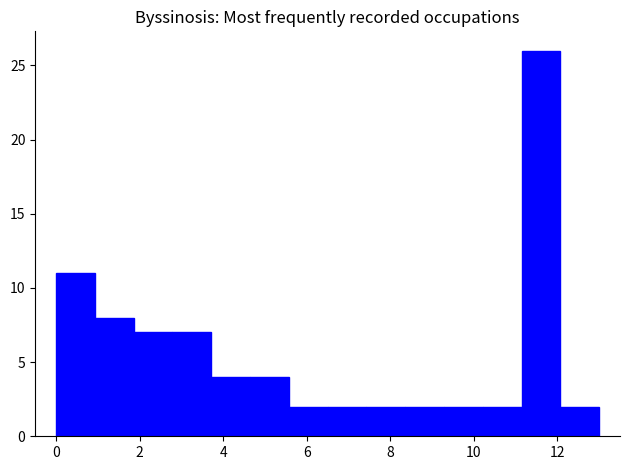

Reading left to right, list every bar in this chart as the range it spans on the x-axis followed by its height. Neither the bar edges nor the heights are printed on the chart, so give them approximately, as read against the axes.

0.0 to 1.0: 11
1.0 to 1.8: 8
1.8 to 2.8: 7
2.8 to 3.8: 7
3.8 to 4.6: 4
4.6 to 5.6: 4
5.6 to 6.6: 2
6.6 to 7.4: 2
7.4 to 8.4: 2
8.4 to 9.2: 2
9.2 to 10.2: 2
10.2 to 11.2: 2
11.2 to 12.0: 26
12.0 to 13.0: 2